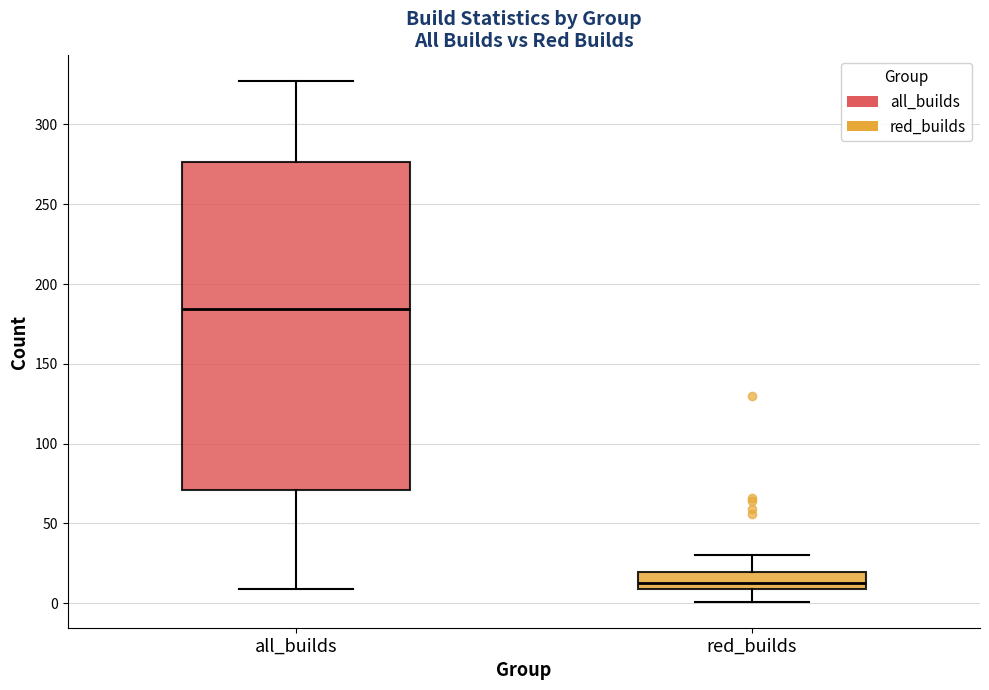

Reading left to right, read every box against the y-axis: the position of its median line, the range the box covers, and the ends of its whiskers. The values are not printed on the chart, so give them approximately, as read against the axis.

all_builds: median 185, box 70 to 275, whiskers 10 to 325
red_builds: median 15, box 10 to 20, whiskers 0 to 30